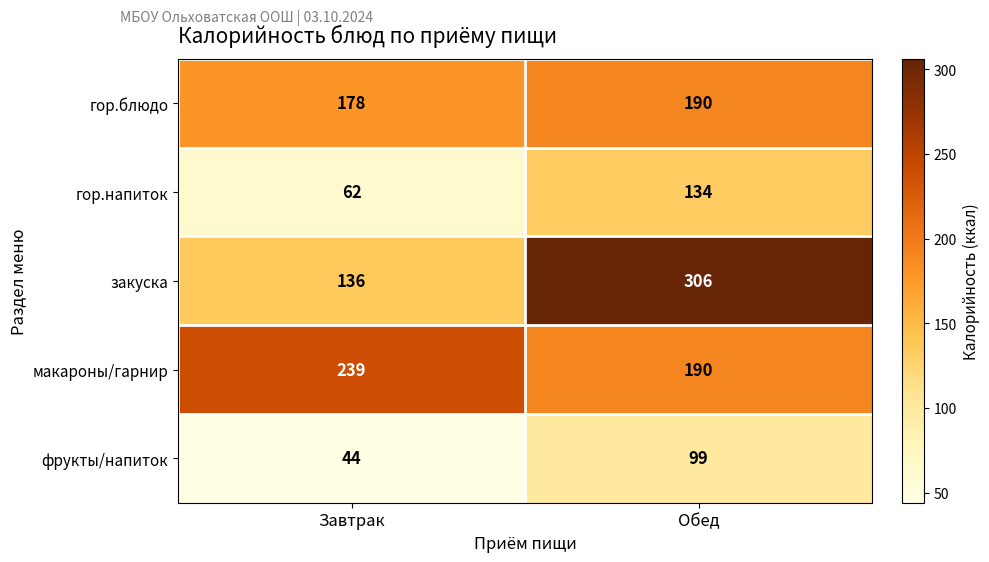

What is the average value of the фрукты/напиток series?

72